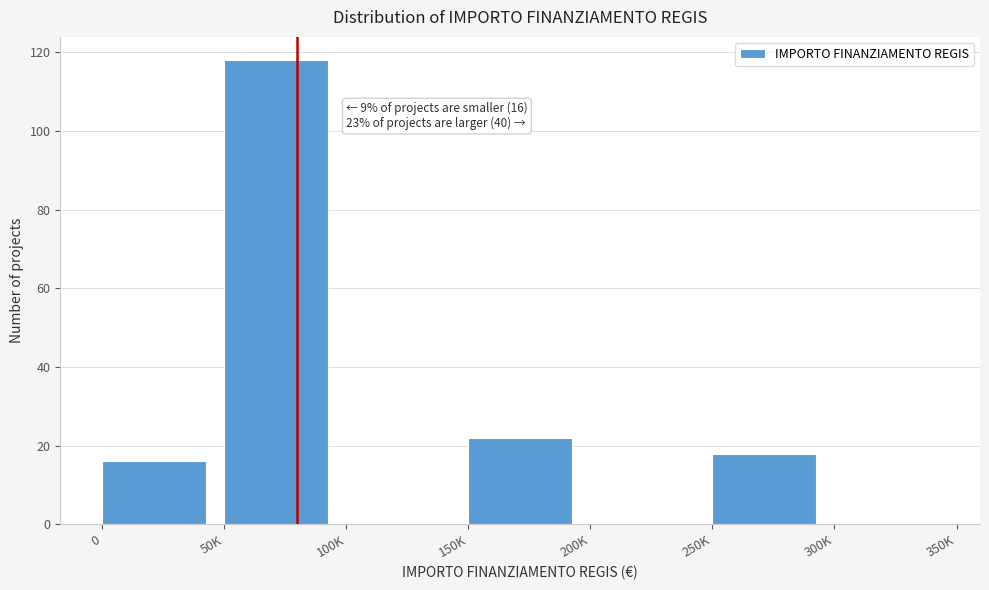

Reading left to right, transcribe all the data shown in this chart.

0=16	50K=118	100K=0	150K=22	200K=0	250K=18	300K=0